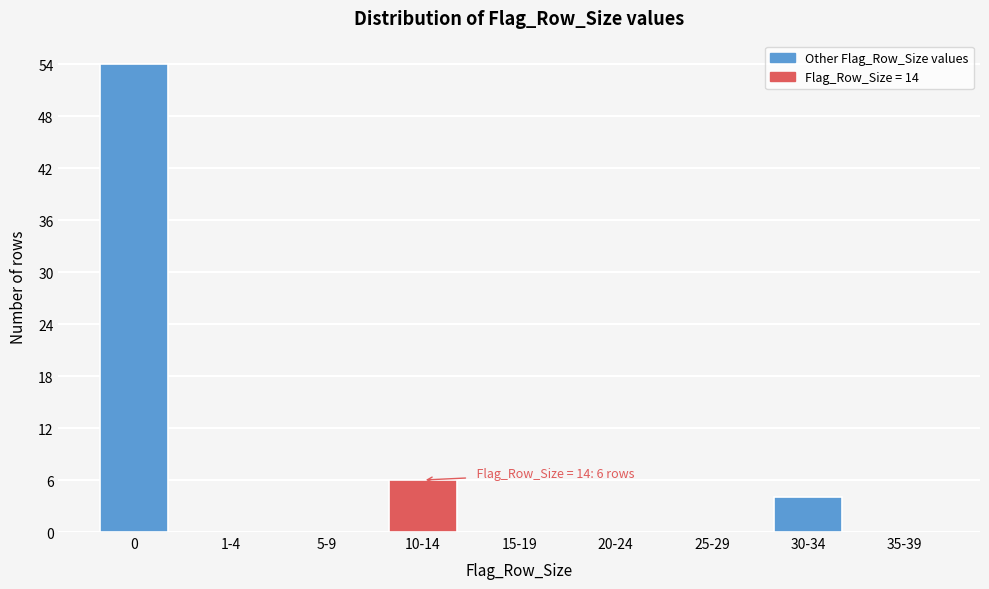

Reading right to left, transcribe all the data shown in this chart.

35-39=0	30-34=4	25-29=0	20-24=0	15-19=0	10-14=6	5-9=0	1-4=0	0=54